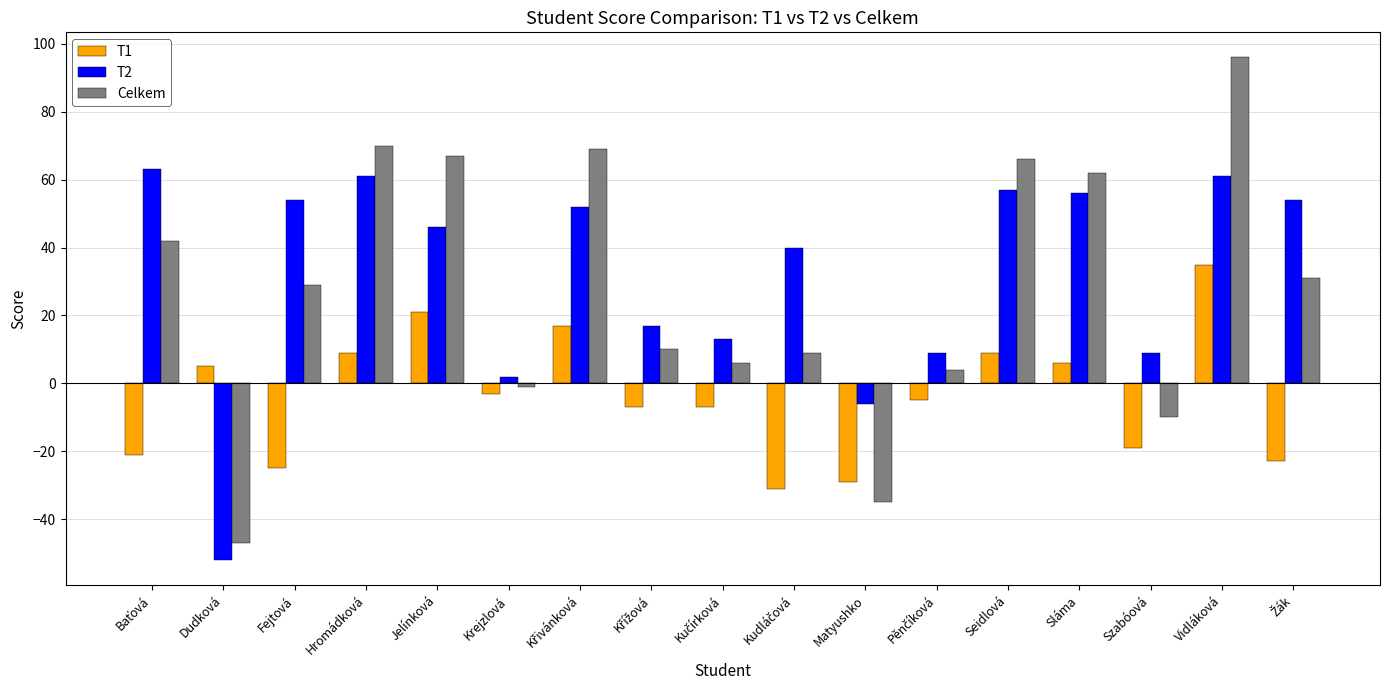

How many values in the T2 series are below 46?

8